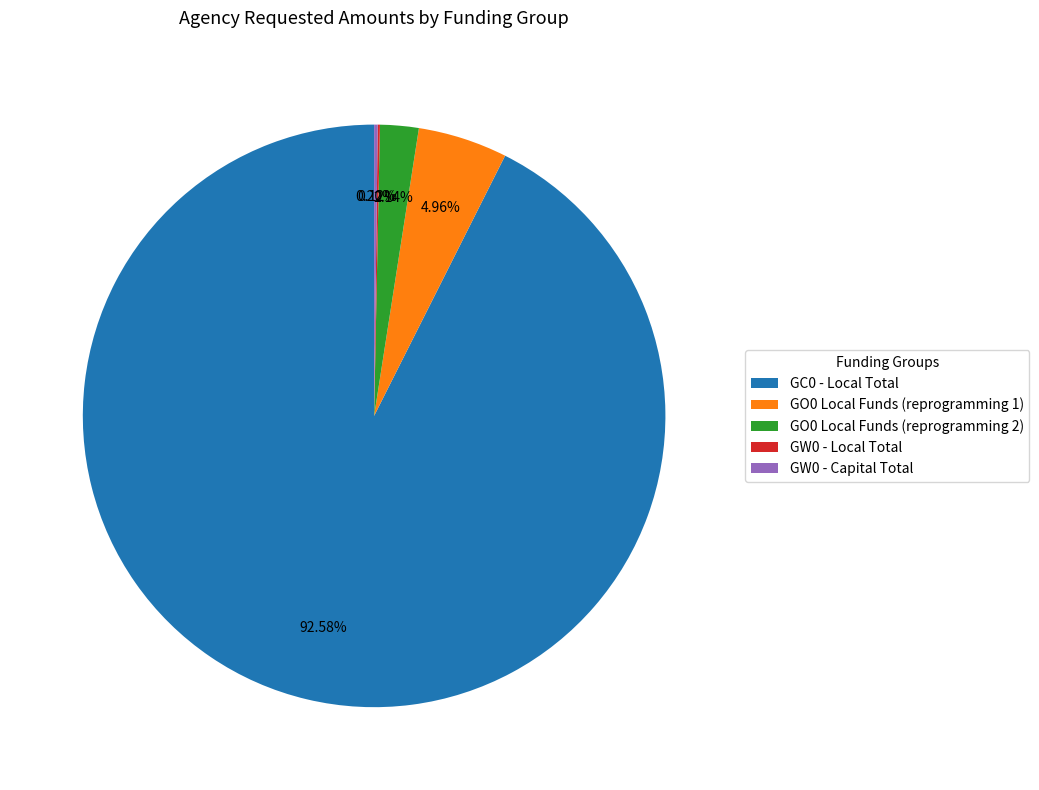

Is there a majority slice in this chart?

Yes